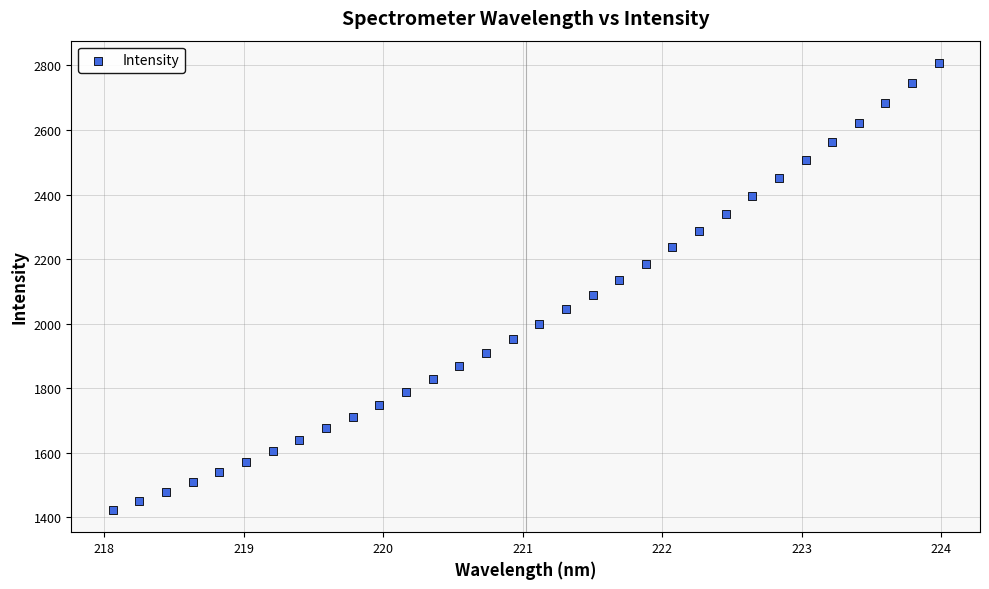

What is the range of X values (max minus min)?

5.9